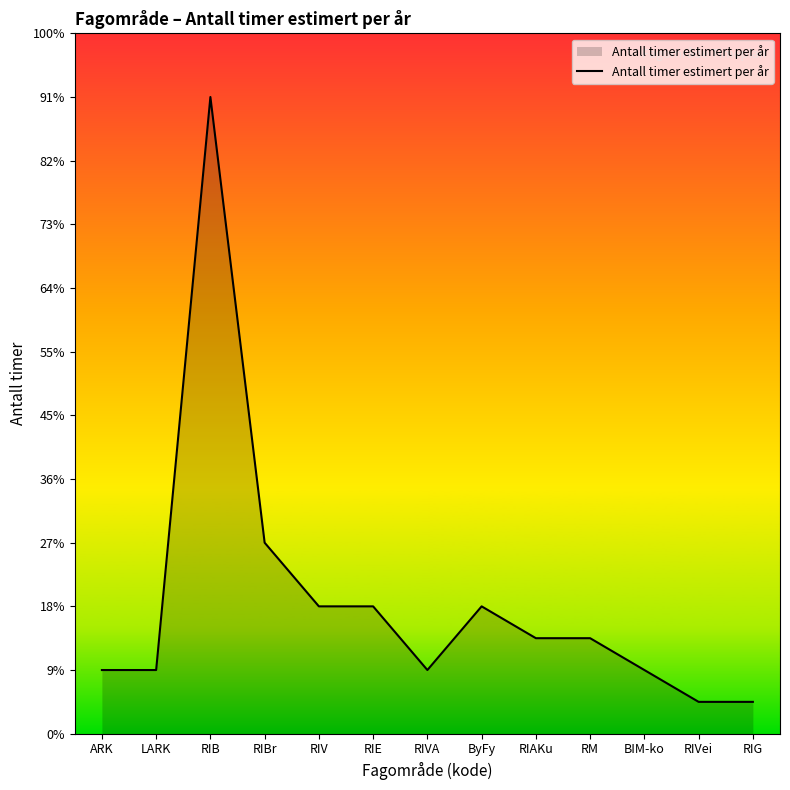

What value does the data have at ByFy, to the nearest 100?

400